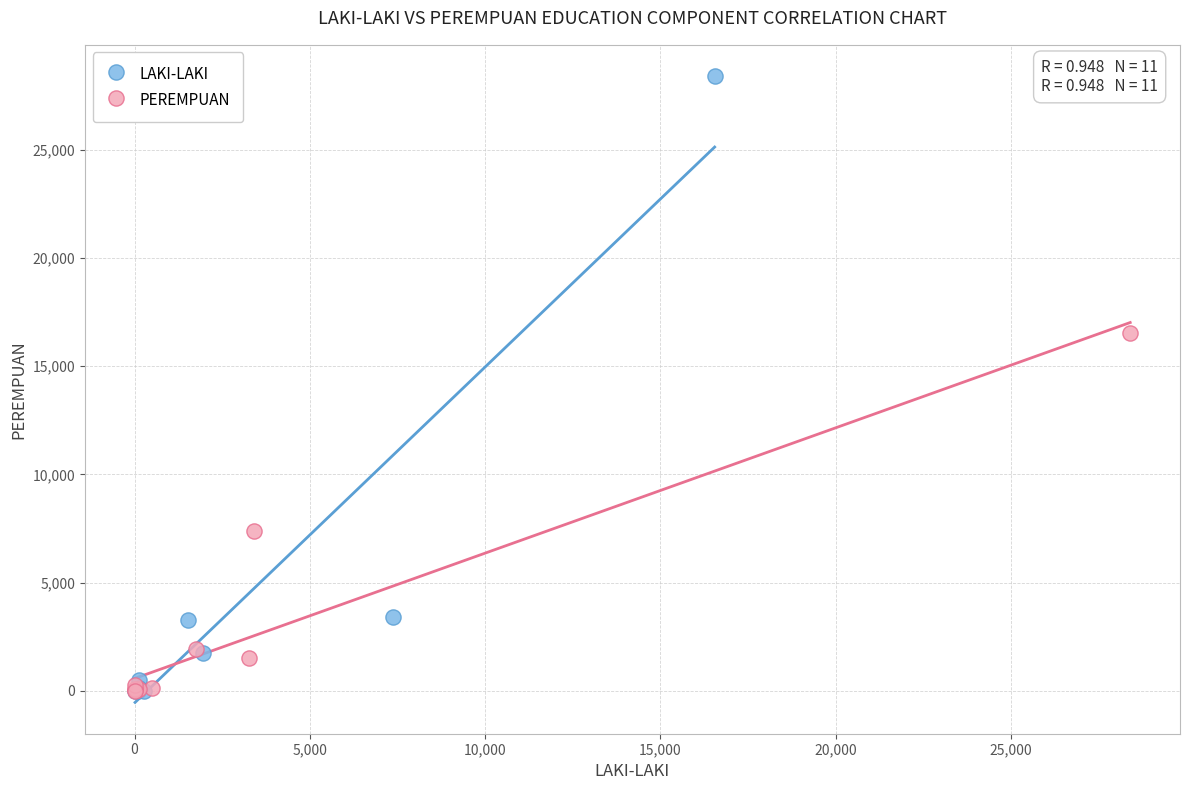

What are all the series names shown in the legend?

LAKI-LAKI, PEREMPUAN